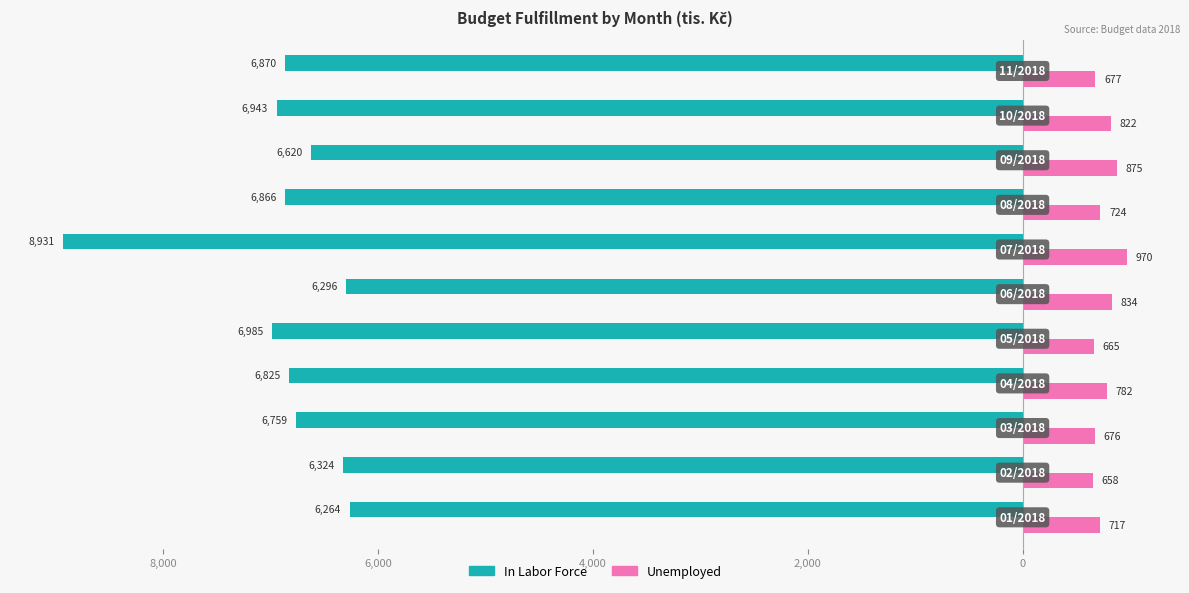

What are all the series names shown in the legend?

In Labor Force, Unemployed